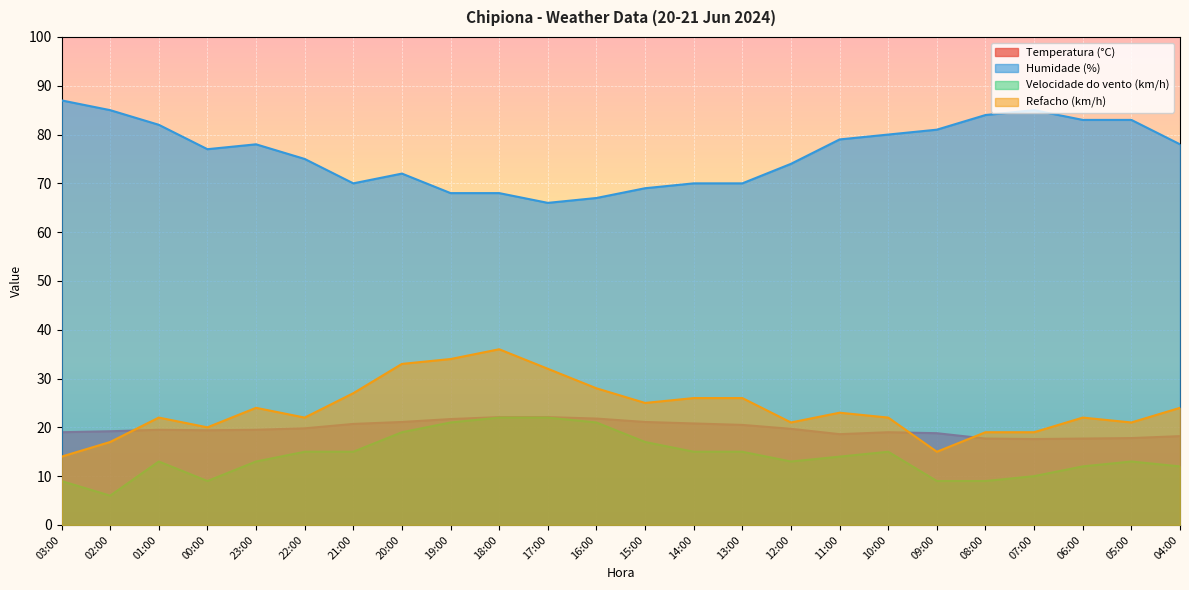

What is the difference between the maximum and minimum values in the Temperatura (°C) series?

4.5